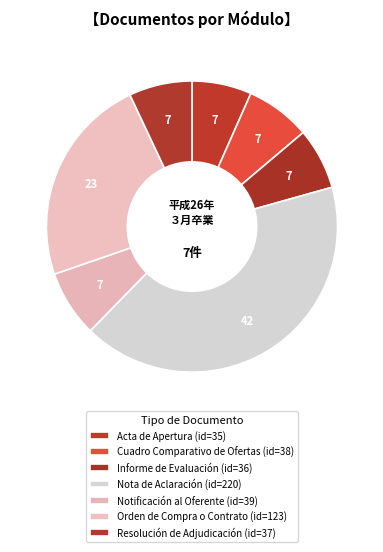

How many segments does this pie chart have?

7